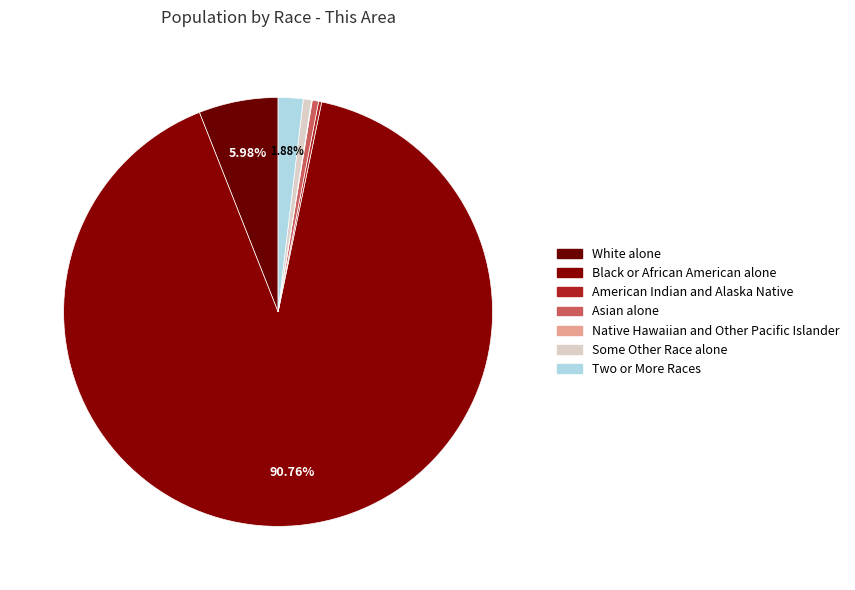

How many segments does this pie chart have?

7